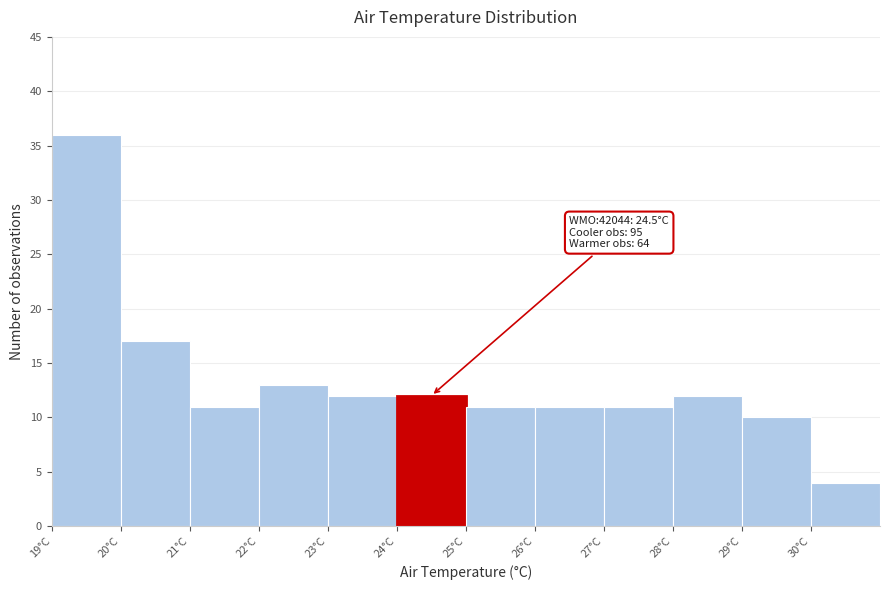

Over which range of the x-axis is the bar tallest?

19 to 20